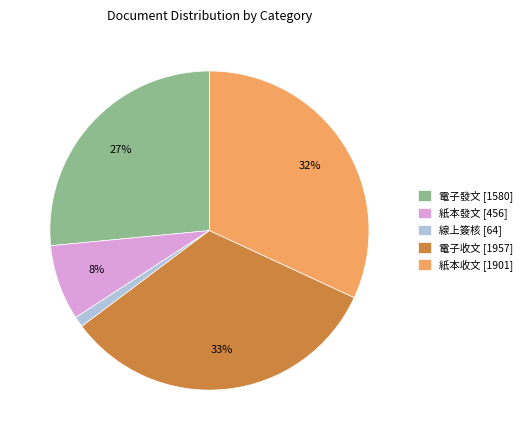

Is the sum of 紙本收文 and 電子發文 greater than half?

Yes